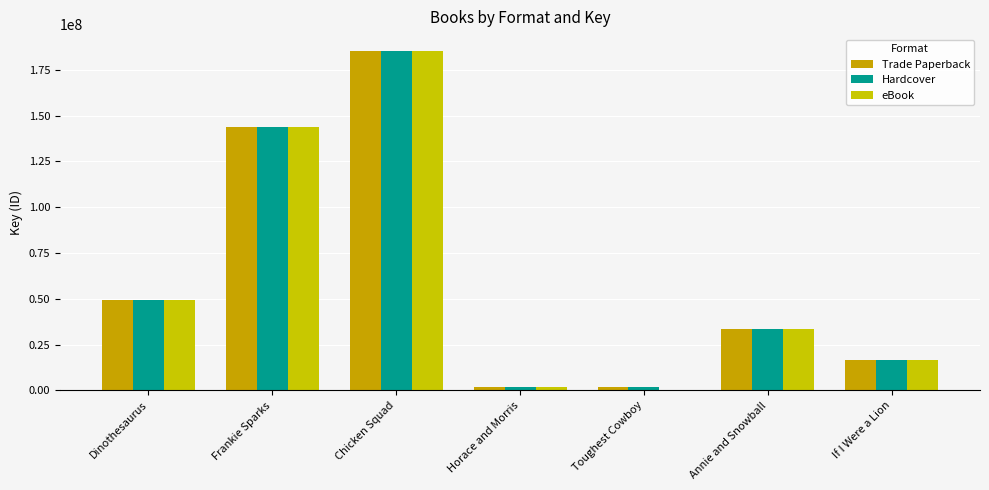

What is the total value across all series at If I Were a Lion?

50578218